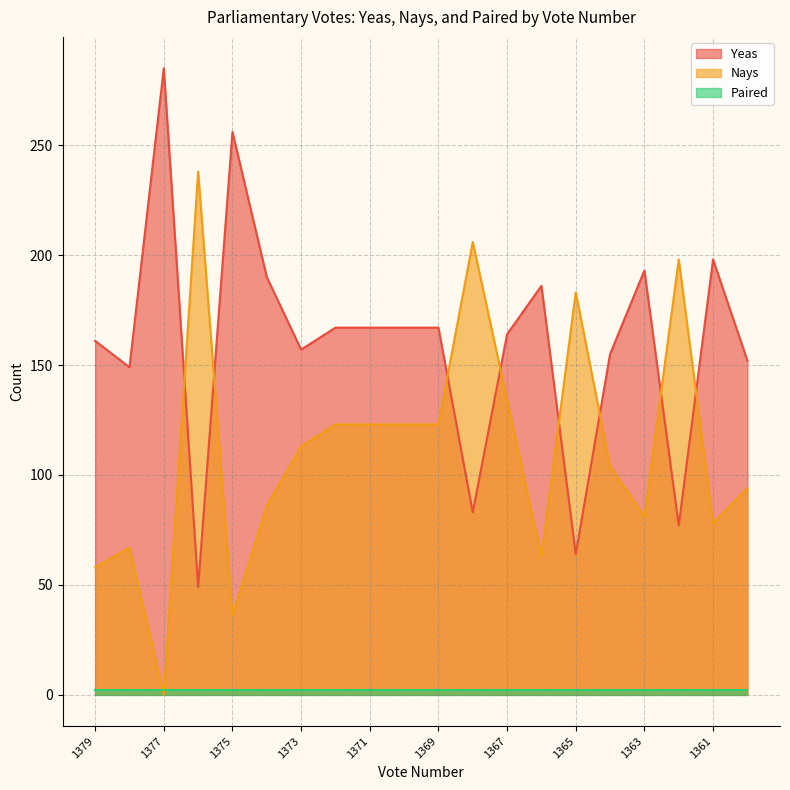

At which category does Nays reach its first local valley?

1377